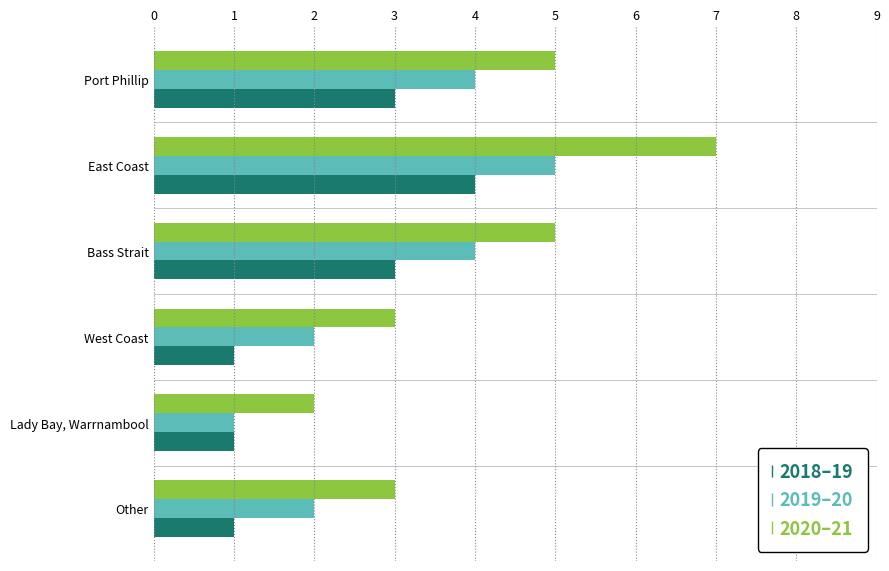

What are all the series names shown in the legend?

2018–19, 2019–20, 2020–21